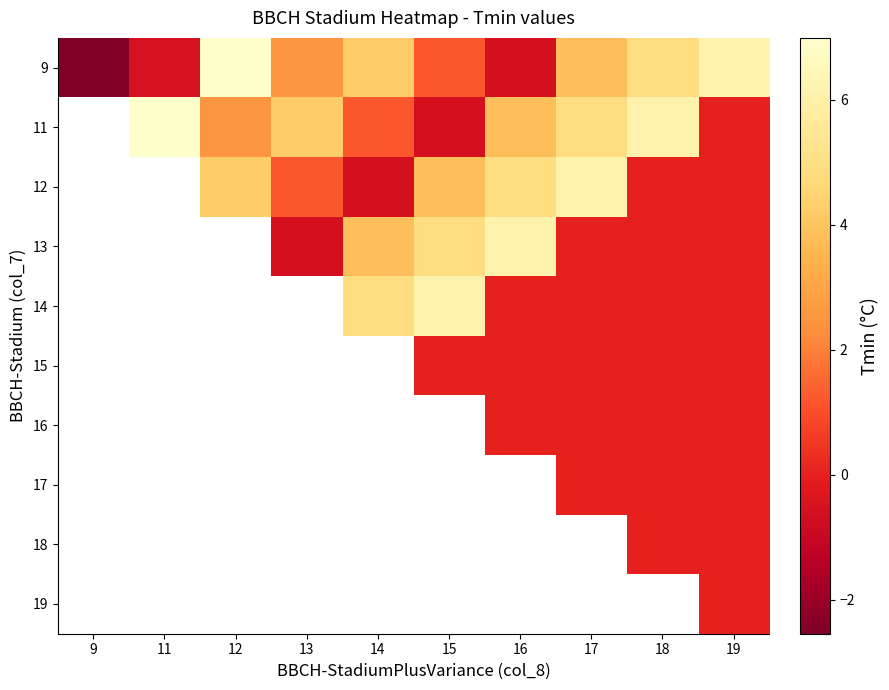

What is the greatest value displayed?

7.0